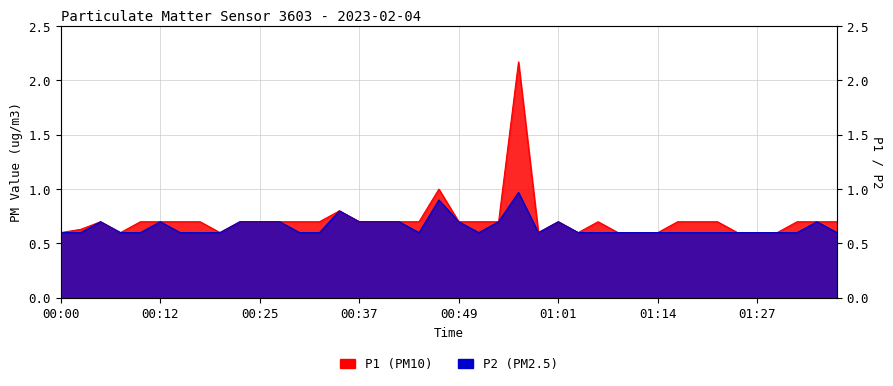

What are all the series names shown in the legend?

P1, P2